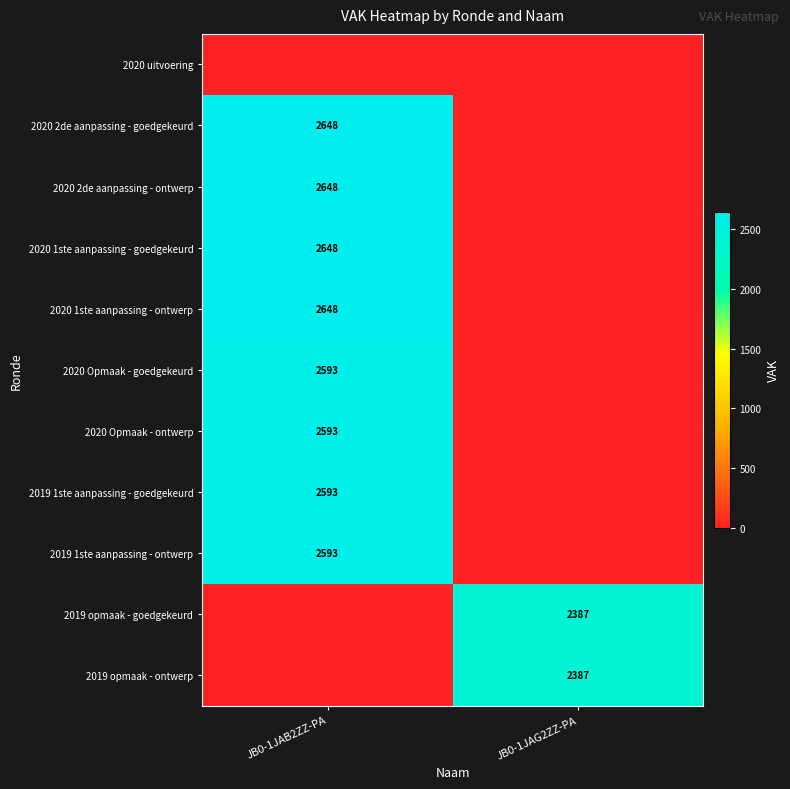

True or false: 2020 1ste aanpassing - ontwerp has a value of 2648 at JB0-1JAB2ZZ-PA.

True